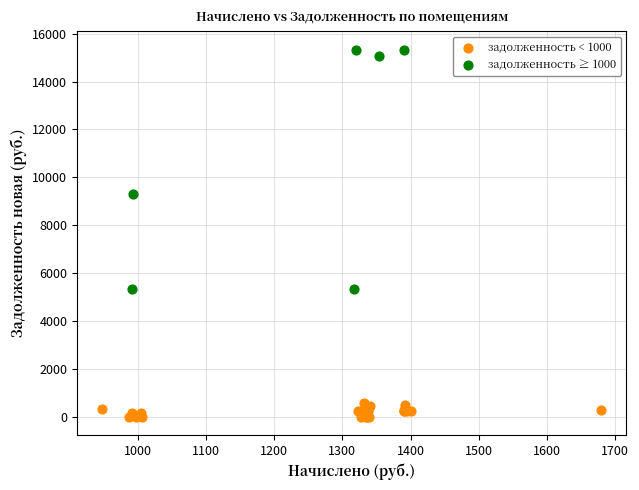

Which series contains the lowest Y value?

задолженность < 1000